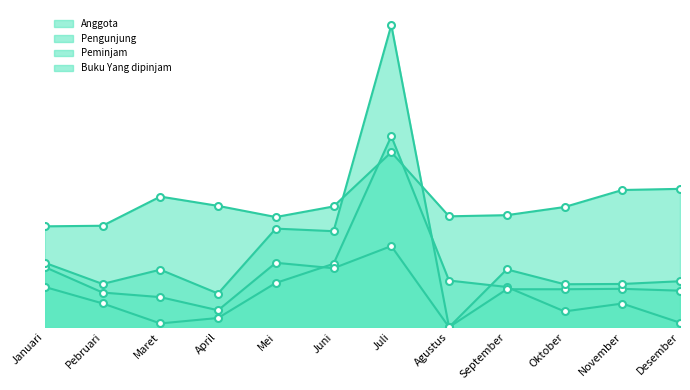

Where does the Peminjam series first go above 265?

Januari